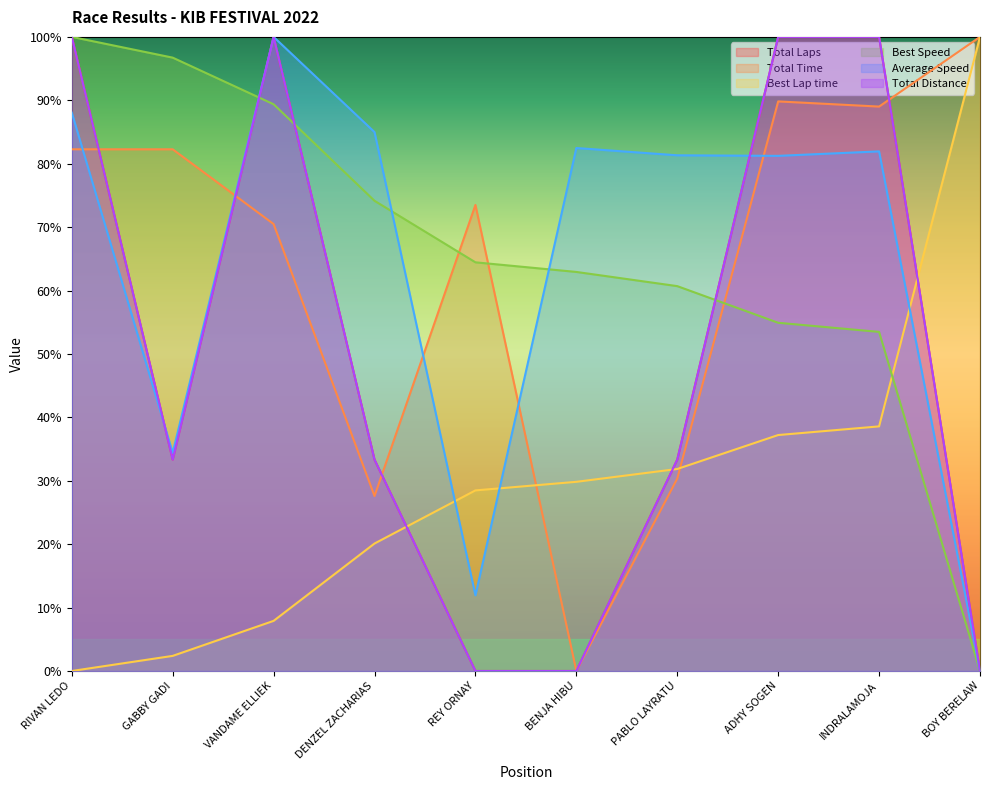

What value does the Best Speed series have at VANDAME ELLIEK?

89.4